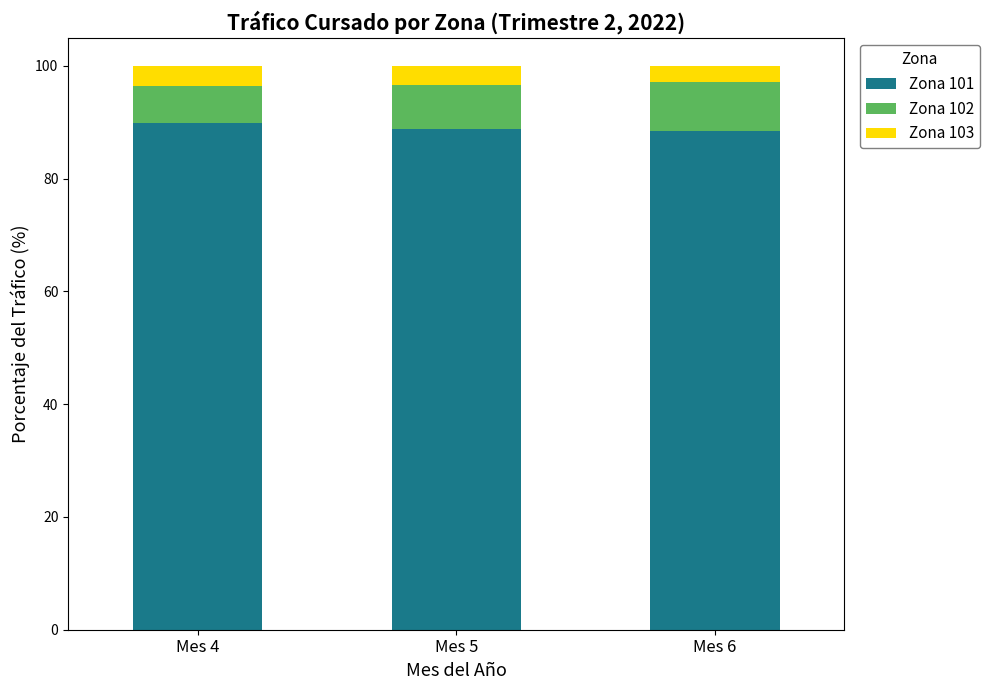

What is the maximum value for Zona 101?

89.8